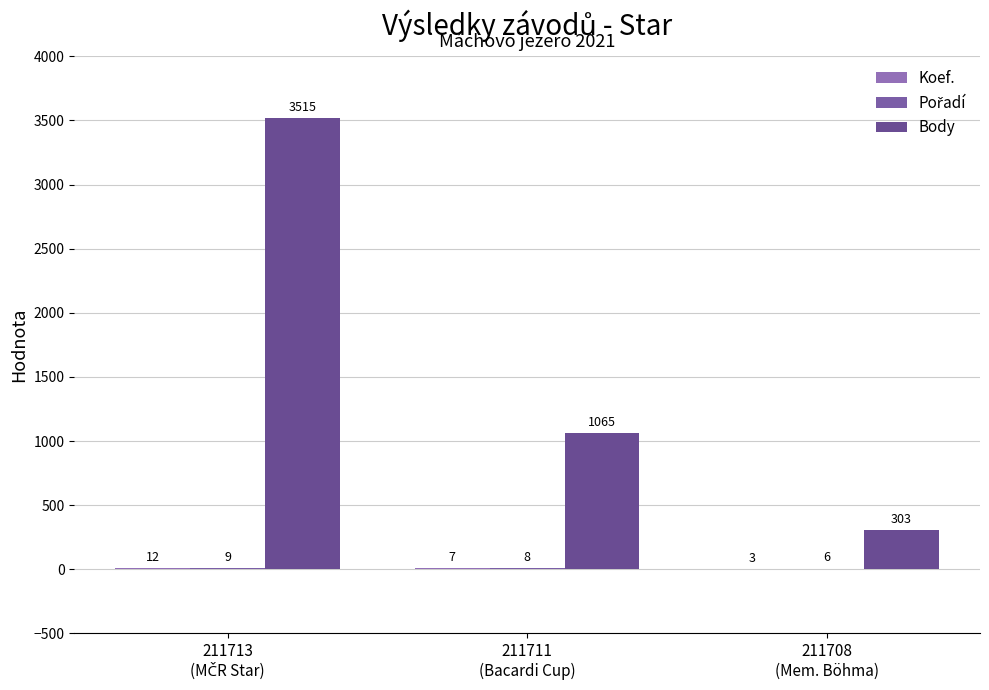

Which series changed the most between 211713
(MČR Star) and 211711
(Bacardi Cup)?

Body